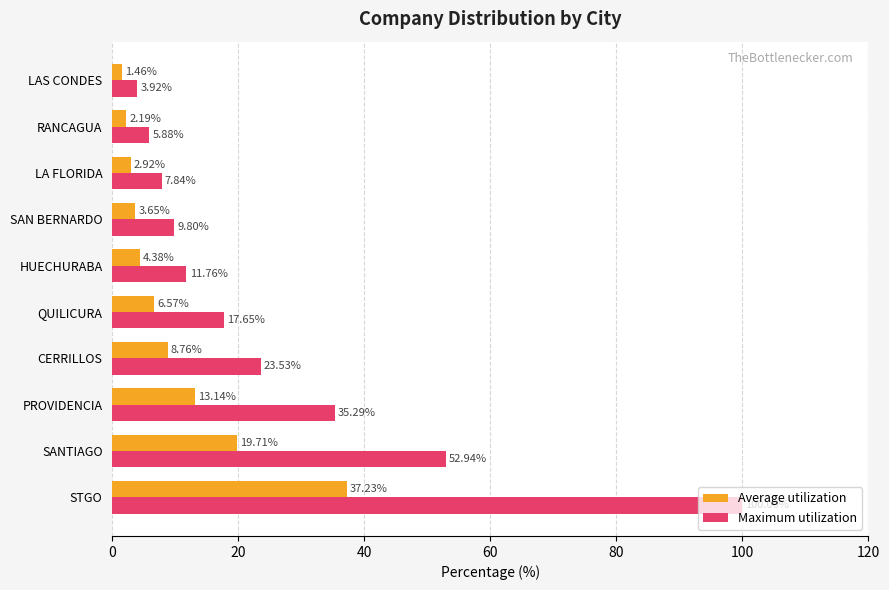

List the series in order of their overall mean, highest first.

Maximum utilization, Average utilization